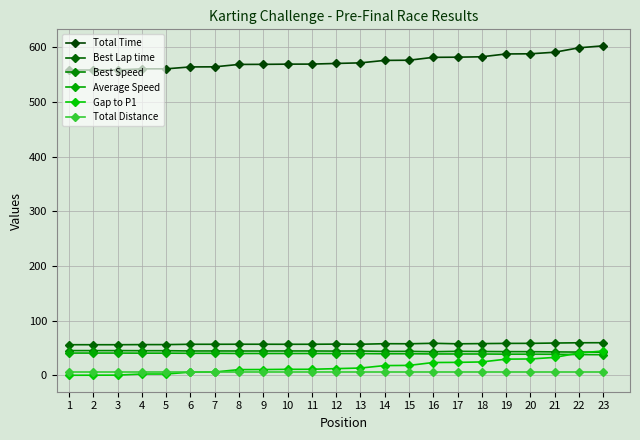

How many lines are shown in the chart?

6